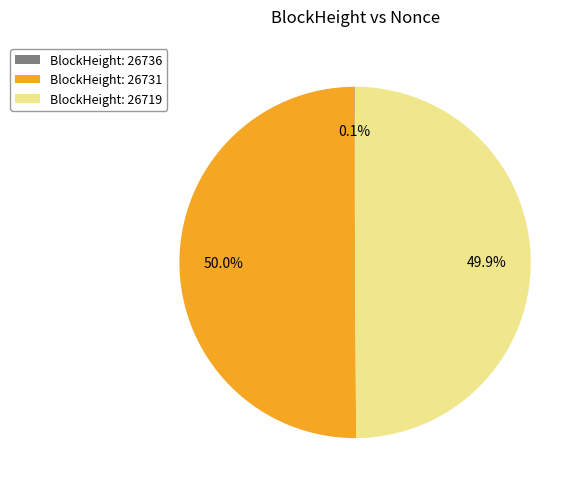

Is the sum of BlockHeight: 26719 and BlockHeight: 26731 greater than half?

Yes